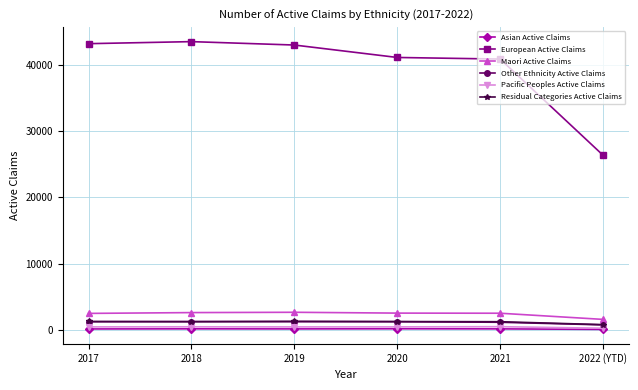

Which series has the largest total across all categories?

European Active Claims